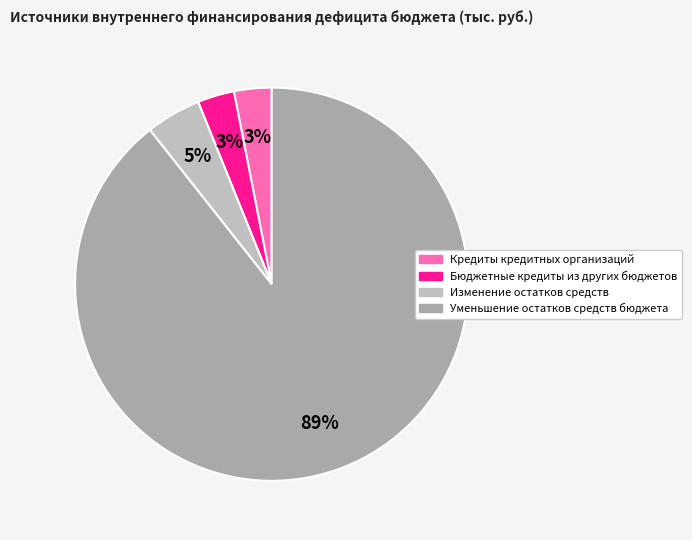

Is there any slice that represents more than half of the pie?

Yes